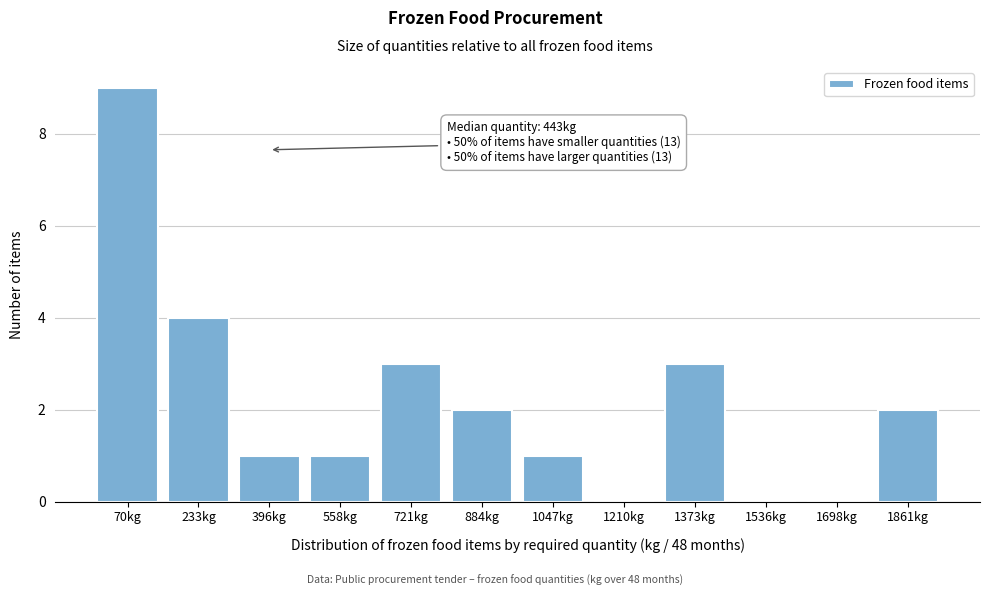

Reading left to right, what are all the values shown in this chart?

70kg=9	233kg=4	396kg=1	558kg=1	721kg=3	884kg=2	1047kg=1	1210kg=0	1373kg=3	1536kg=0	1698kg=0	1861kg=2